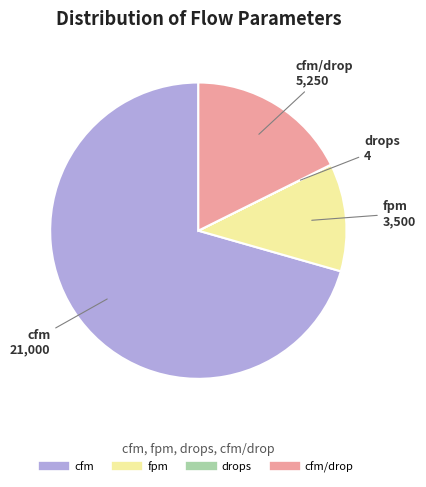

Does any single category account for the majority?

Yes